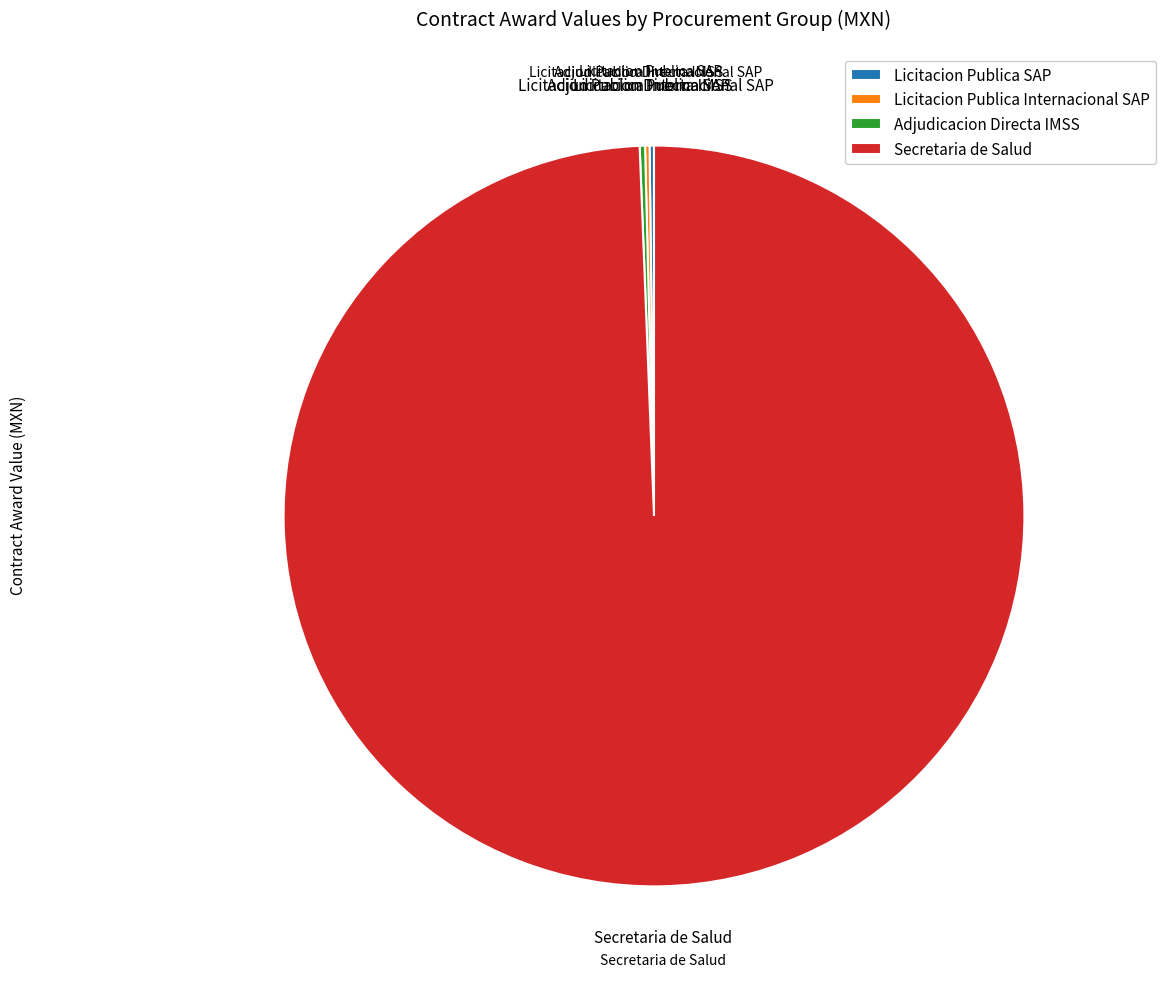

What is the majority slice?

Secretaria de Salud